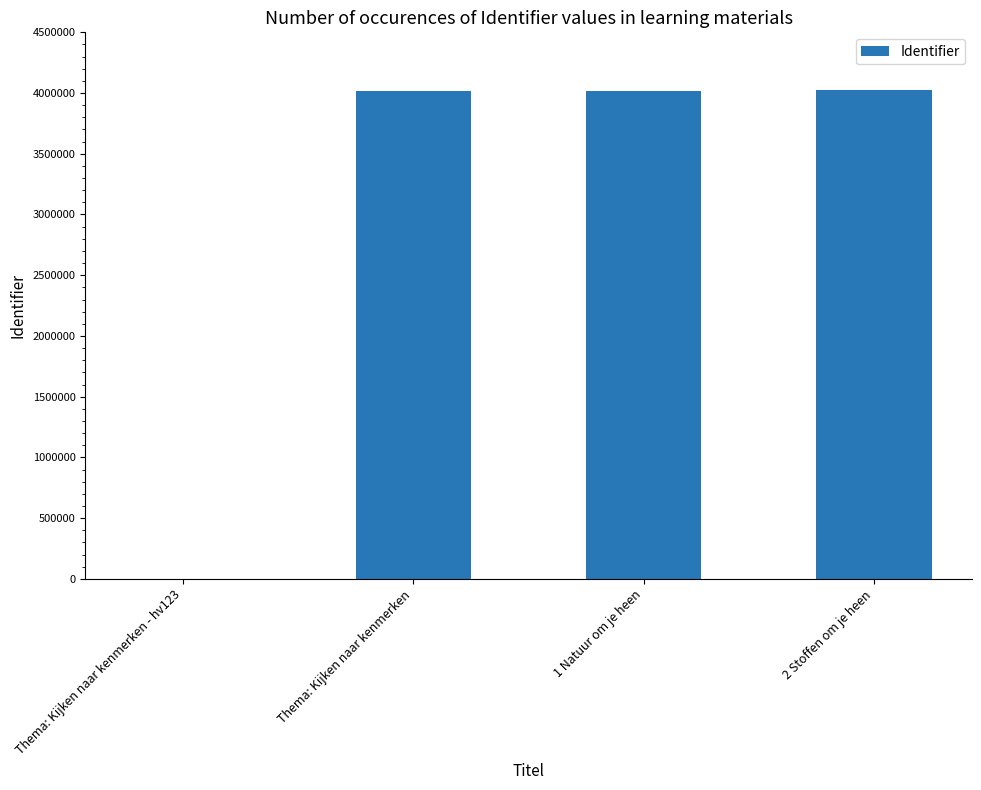

Is it true that the value at 1 Natuur om je heen is 4015412?

True